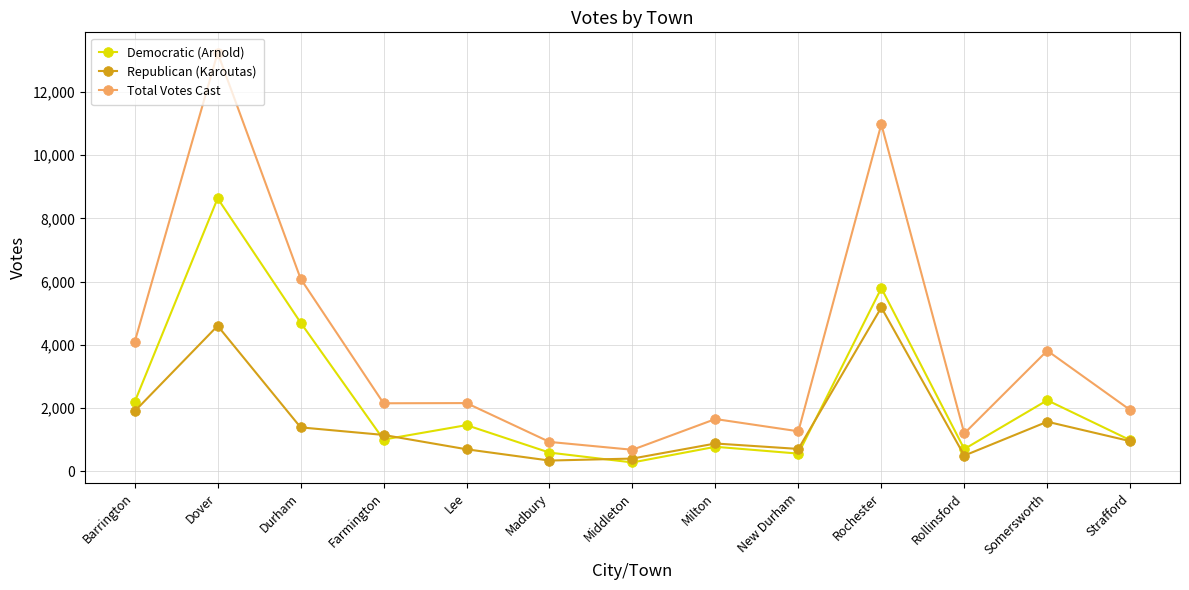

How many lines are shown in the chart?

3